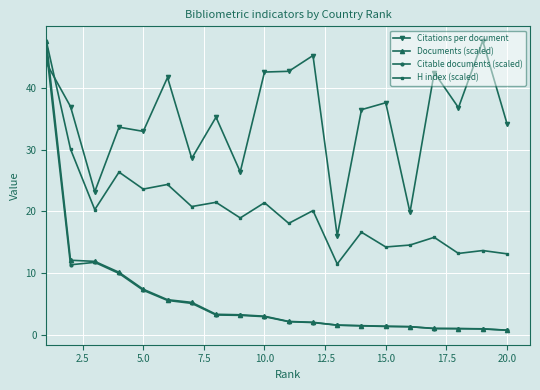

What is the highest value of the H index (scaled) series?

47.6